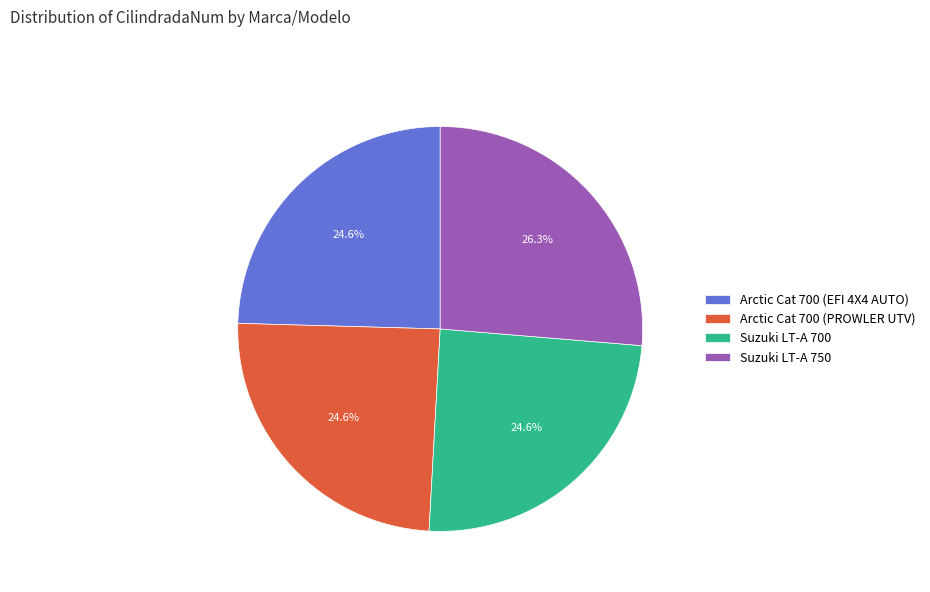

Which slice is the largest?

Suzuki LT-A 750